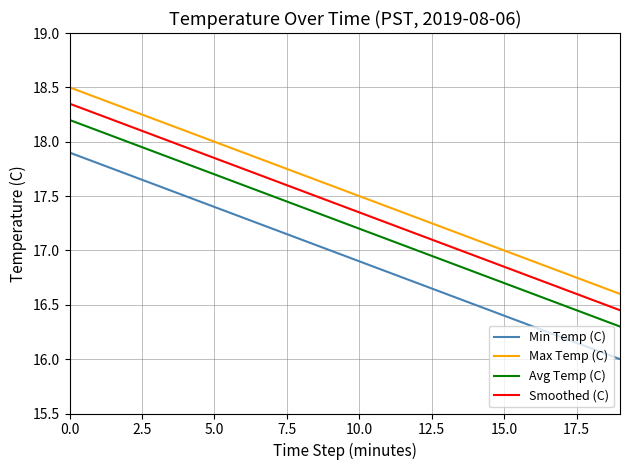

True or false: Smoothed (C) and Avg Temp (C) intersect in this chart.

False